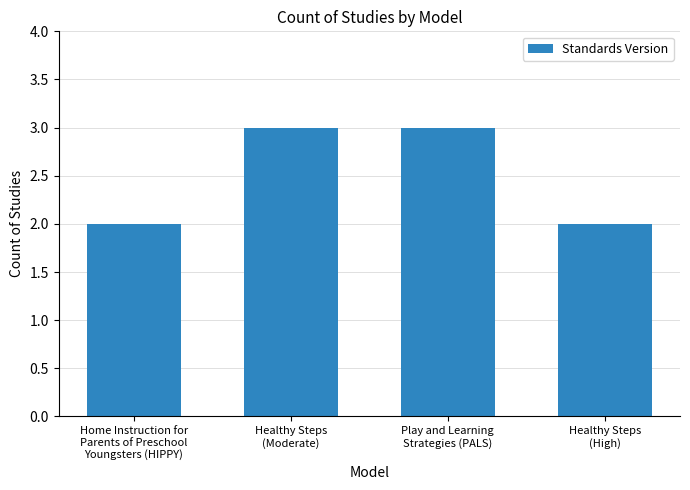

What is the label of the 3rd bar from the left?

Play and Learning
Strategies (PALS)